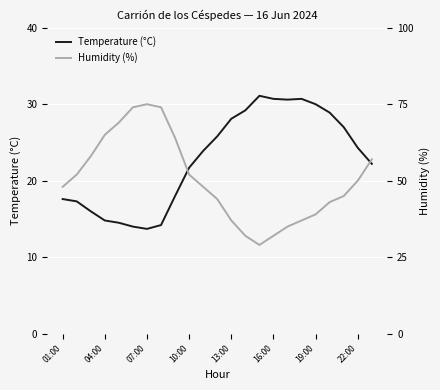

Where is the first local minimum for Humidity (%)?

14